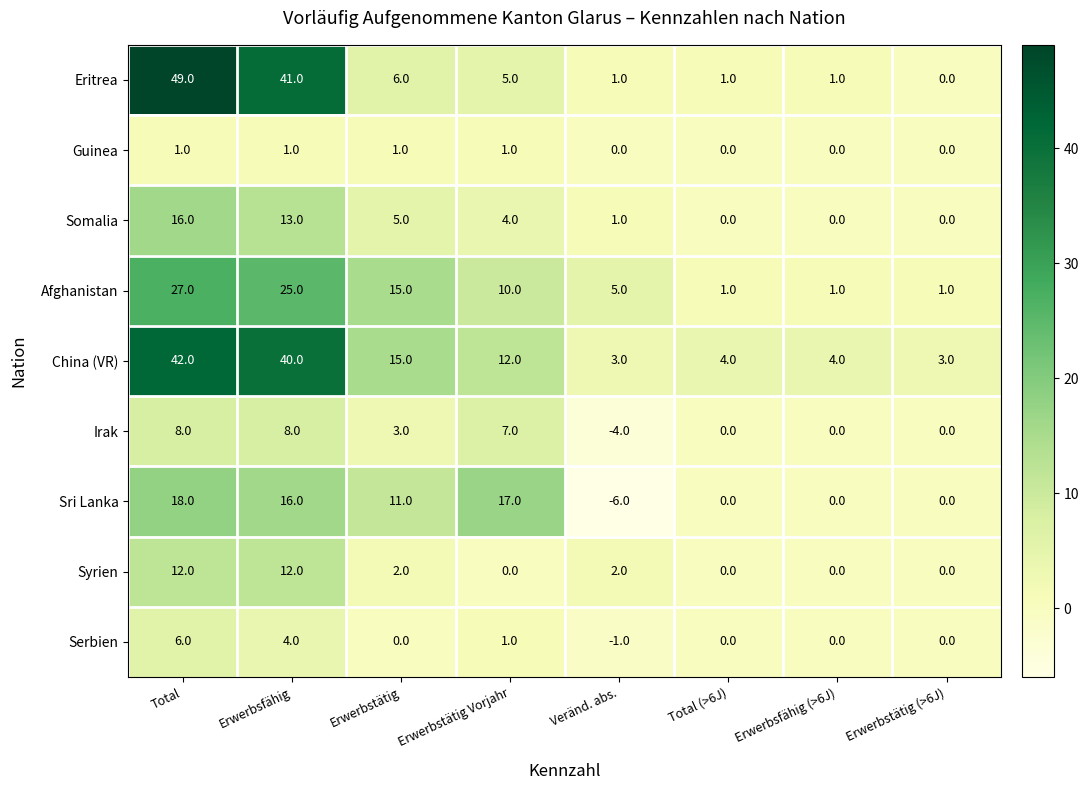

What is the maximum value for Sri Lanka?

18